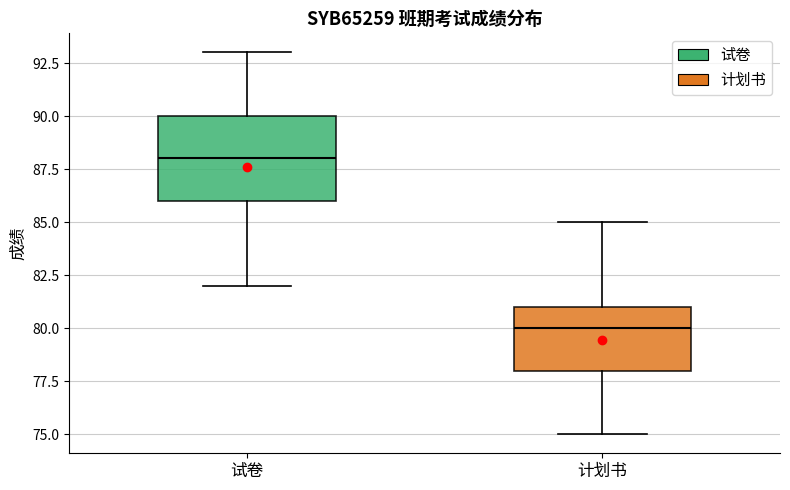

Which box is the tallest, from its lower edge to its upper edge?

试卷